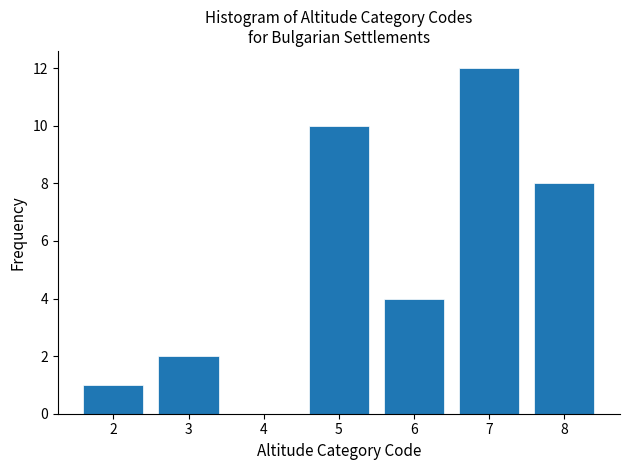

What is the height of the bar covering 1.5 to 2.5 on the x-axis? The values are not printed on the chart, so give them approximately, as read against the axis.

1